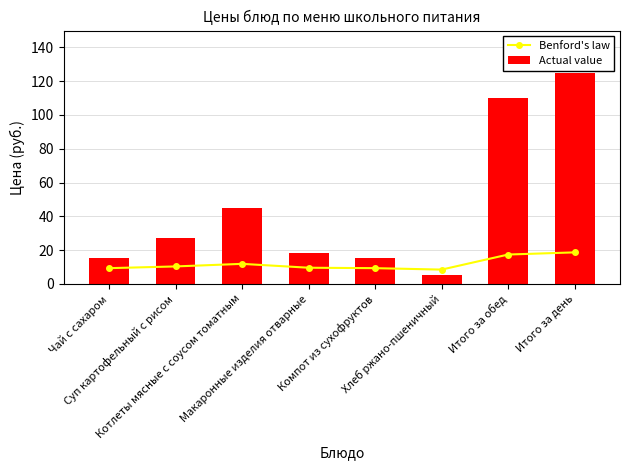

Which has a higher value, Хлеб ржано-пшеничный or Итого за обед?

Итого за обед